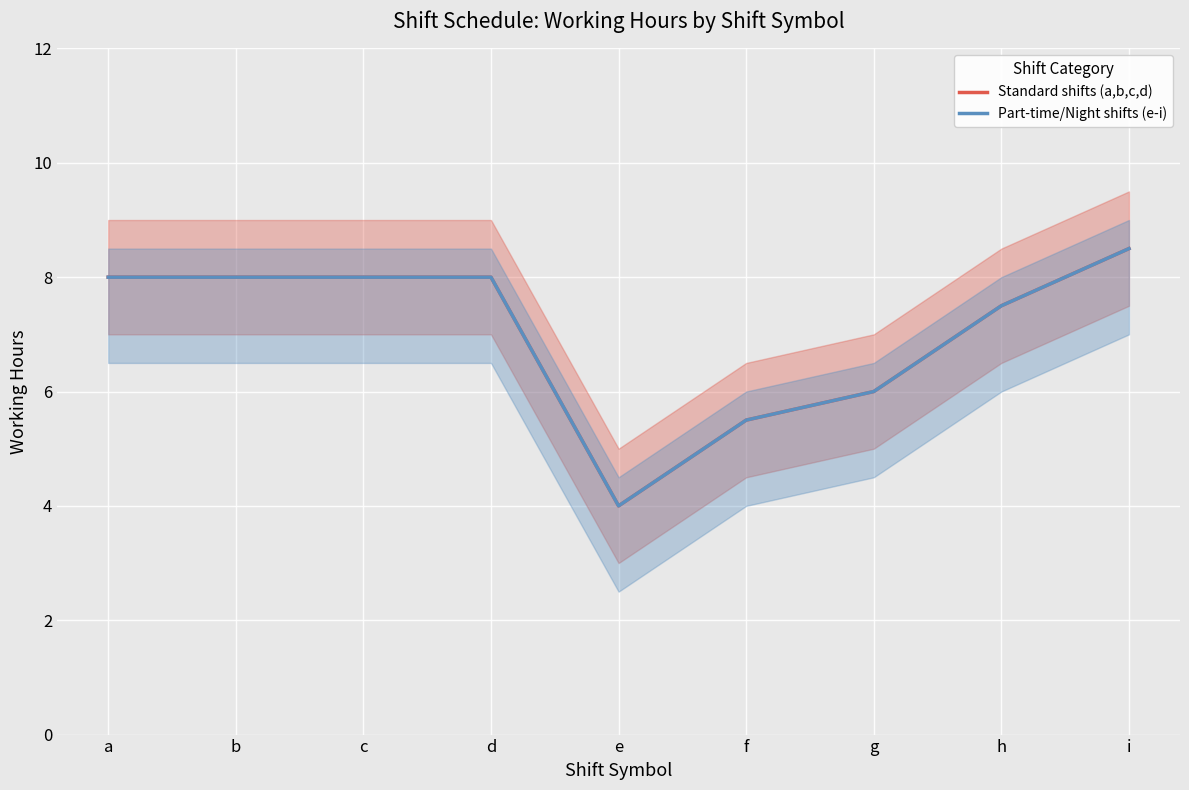

What is the sum of all Part-time/Night shifts (e-i) values?

63.5